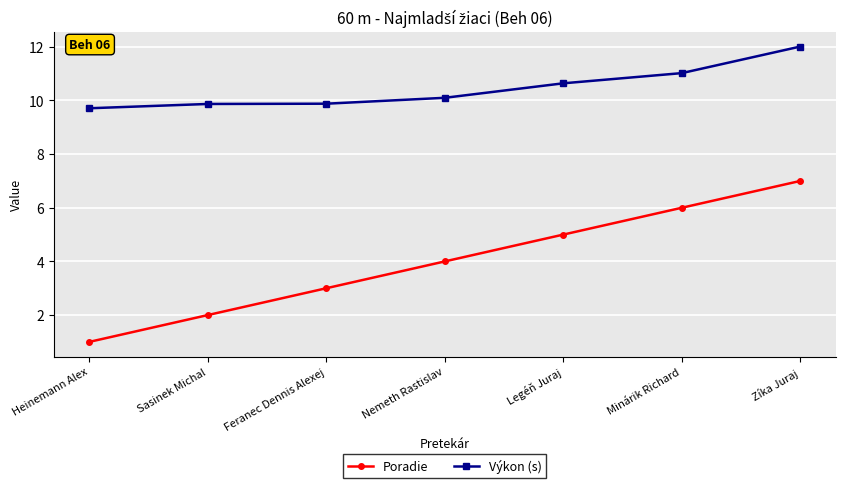

Which category has the highest value in the Výkon (s) series?

Zíka Juraj